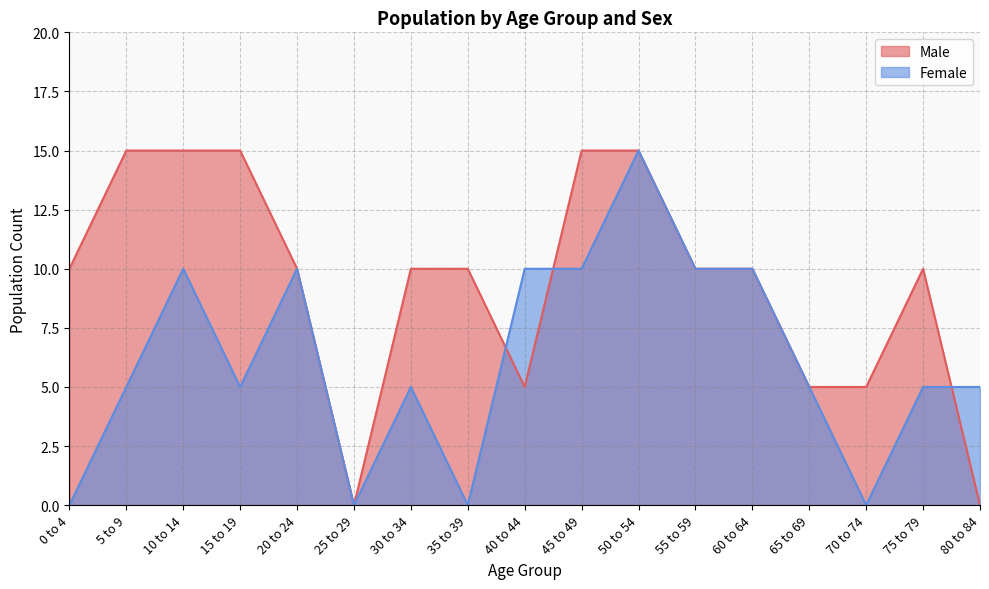

What is the label of the 10th point from the right?

35 to 39